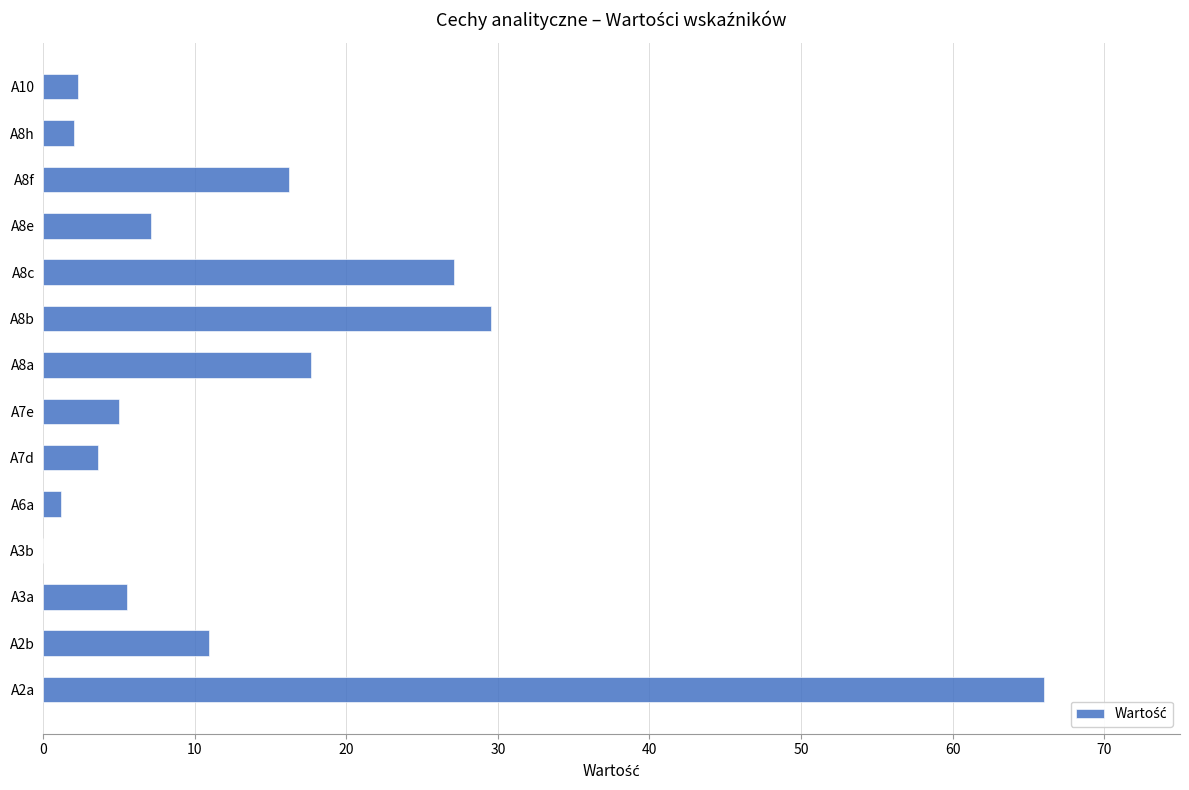

Where is the data nearest to the value 33?

A8b